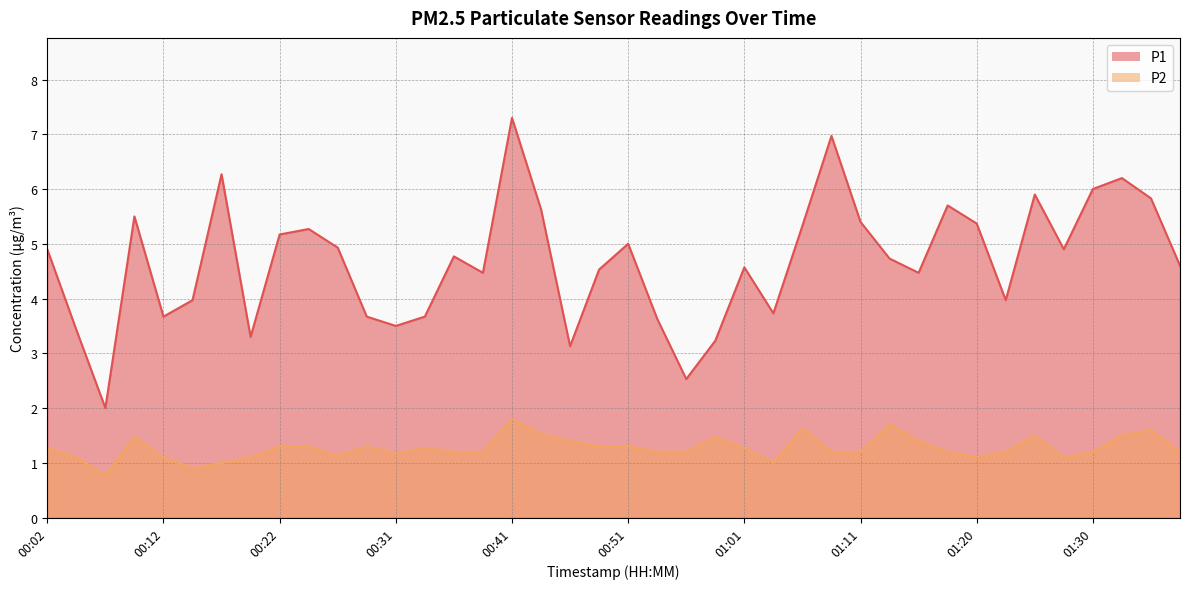

Which series has the largest total across all categories?

P1